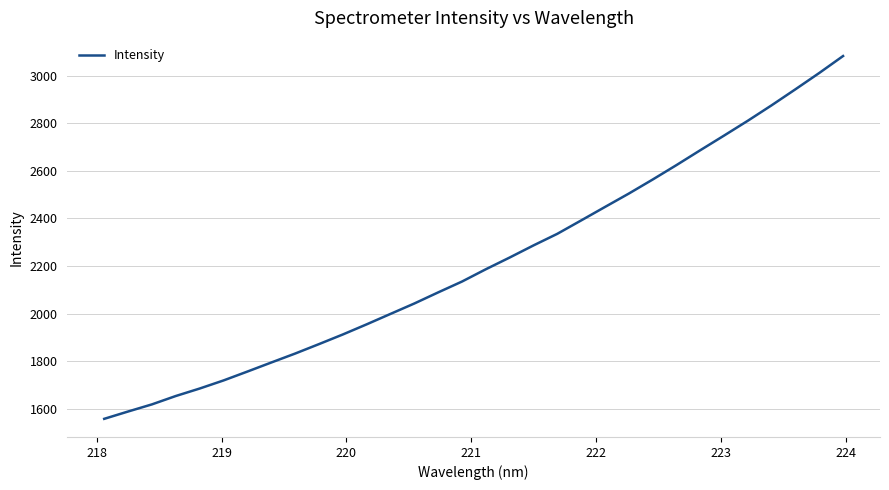

What is the difference between the maximum and minimum values?

1524.3